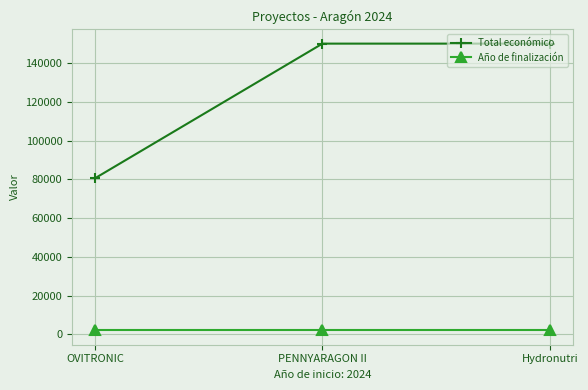

Reading left to right, list all the values displayed in this chart.

Total económico: 80498	150000	150000
Año de finalización: 2027	2027	2027